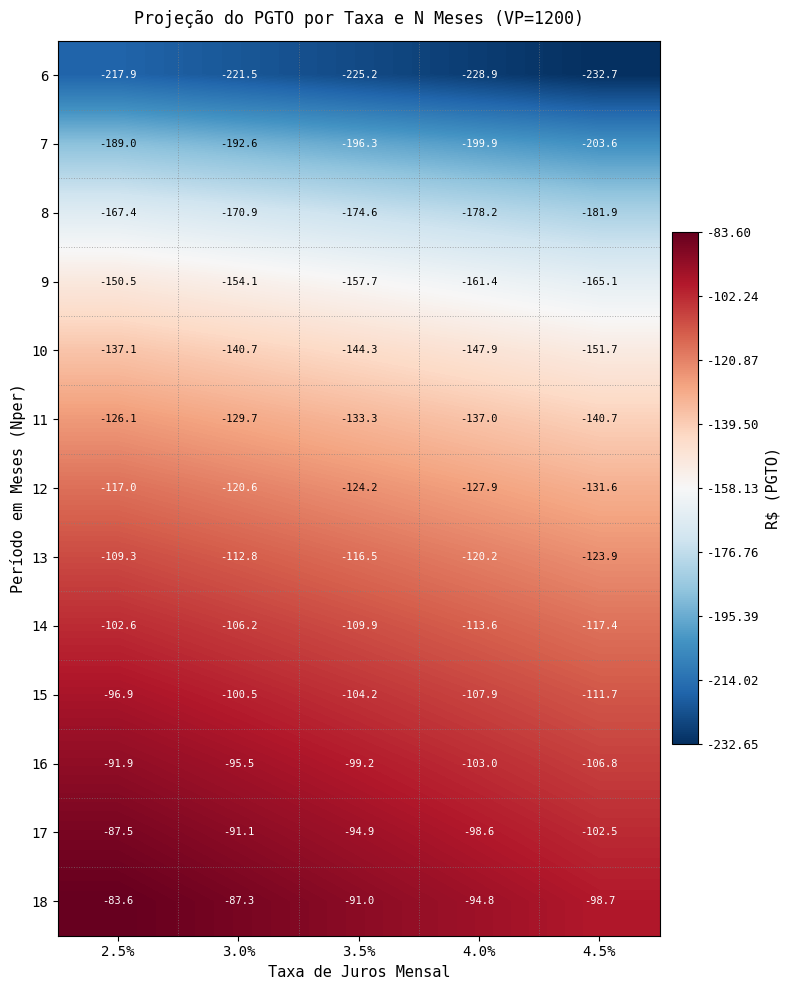

Which label corresponds to the largest value in the chart?

2.5%